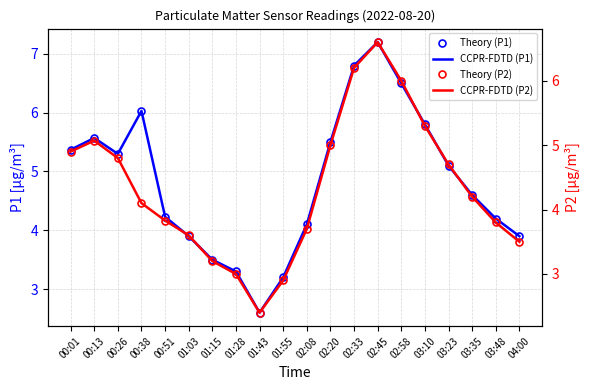

True or false: Theory (P2) has more than 1 points higher than both neighbors.

True